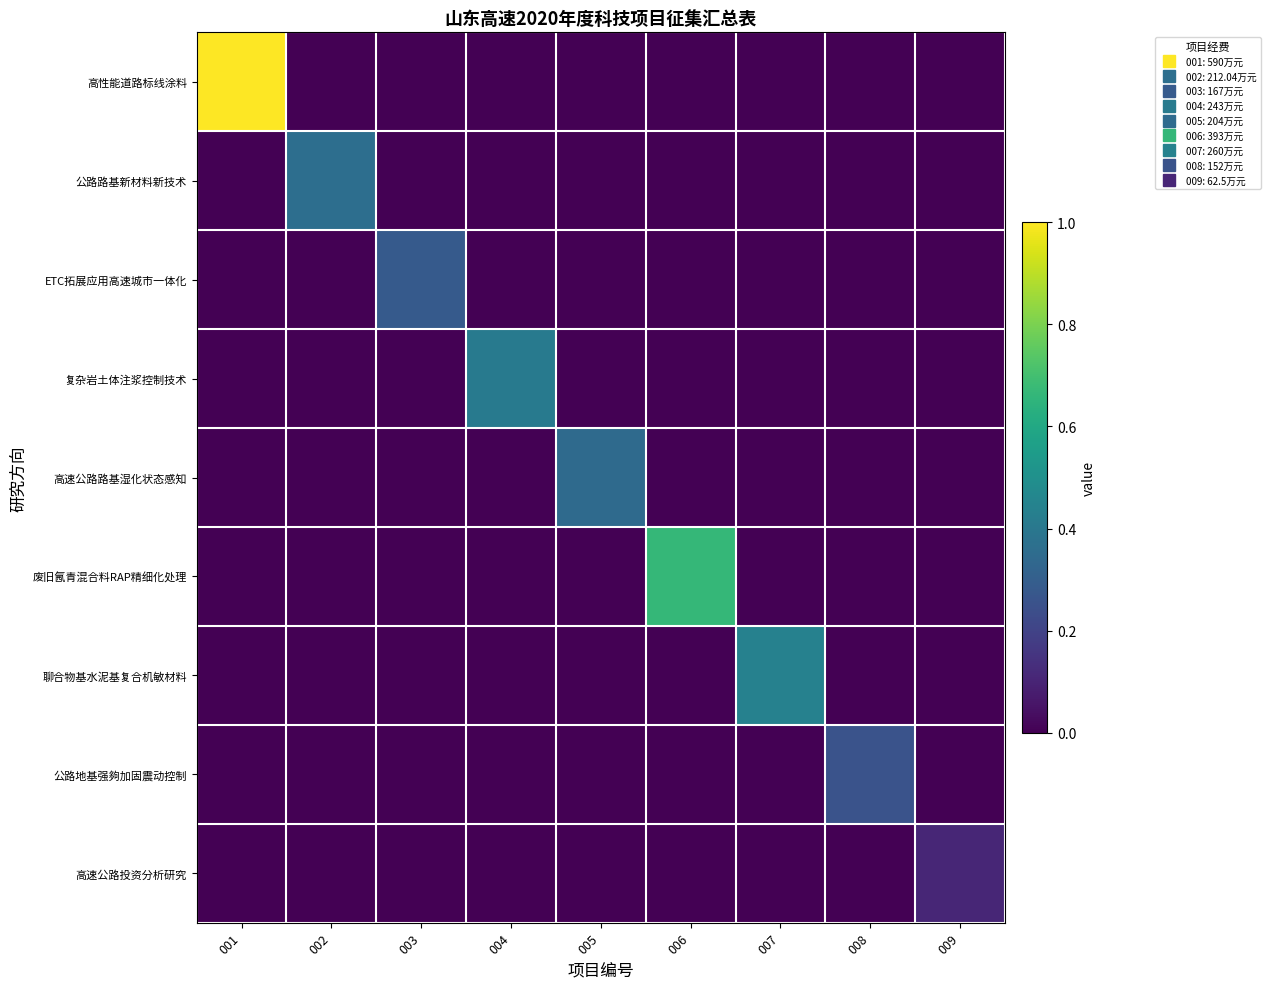

Reading left to right, list all the values displayed in this chart.

高性能道路标线涂料: 001=1.0	002=0.0	003=0.0	004=0.0	005=0.0	006=0.0	007=0.0	008=0.0	009=0.0
公路路基新材料新技术: 001=0.0	002=0.4	003=0.0	004=0.0	005=0.0	006=0.0	007=0.0	008=0.0	009=0.0
ETC拓展应用高速城市一体化: 001=0.0	002=0.0	003=0.3	004=0.0	005=0.0	006=0.0	007=0.0	008=0.0	009=0.0
复杂岩土体注浆控制技术: 001=0.0	002=0.0	003=0.0	004=0.4	005=0.0	006=0.0	007=0.0	008=0.0	009=0.0
高速公路路基湿化状态感知: 001=0.0	002=0.0	003=0.0	004=0.0	005=0.3	006=0.0	007=0.0	008=0.0	009=0.0
废旧氥青混合料RAP精细化处理: 001=0.0	002=0.0	003=0.0	004=0.0	005=0.0	006=0.7	007=0.0	008=0.0	009=0.0
聊合物基水泥基复合机敏材料: 001=0.0	002=0.0	003=0.0	004=0.0	005=0.0	006=0.0	007=0.4	008=0.0	009=0.0
公路地基强夠加固震动控制: 001=0.0	002=0.0	003=0.0	004=0.0	005=0.0	006=0.0	007=0.0	008=0.3	009=0.0
高速公路投资分析研究: 001=0.0	002=0.0	003=0.0	004=0.0	005=0.0	006=0.0	007=0.0	008=0.0	009=0.1